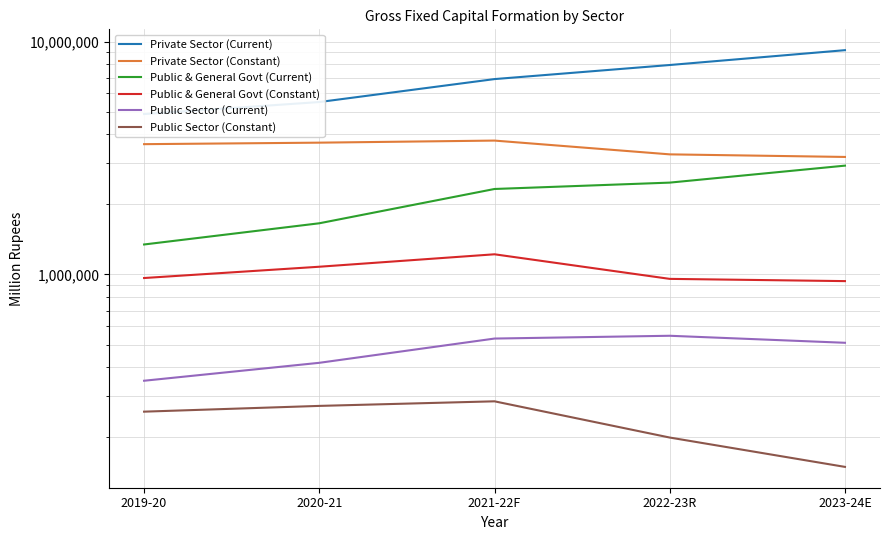

The Public & General Govt (Constant) series shows 1079376.4 at 2020-21. True or false?

True